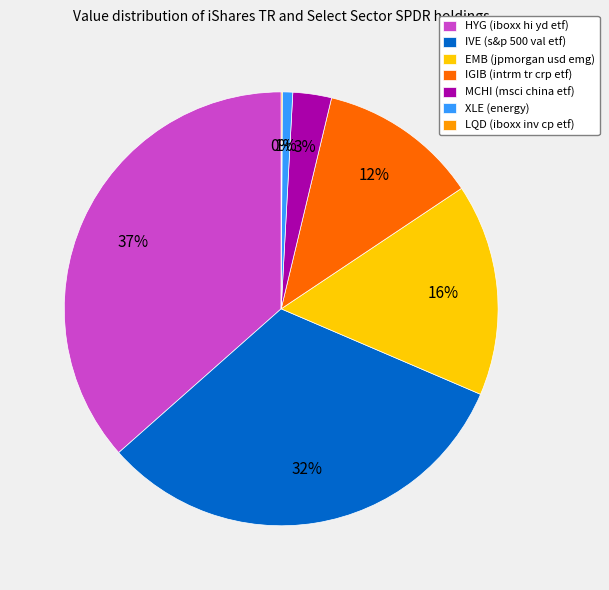

Which category has the biggest portion of the pie?

HYG (iboxx hi yd etf)